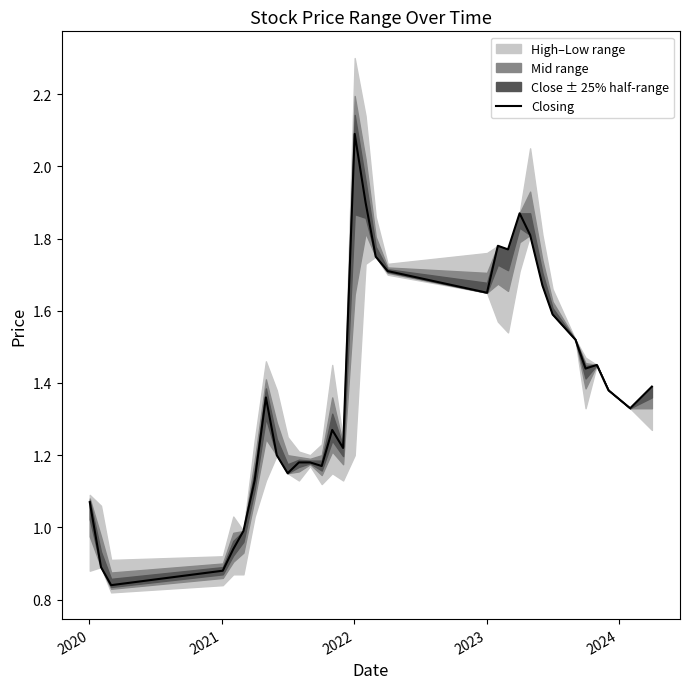

What is the highest value of the Closing series?

2.1